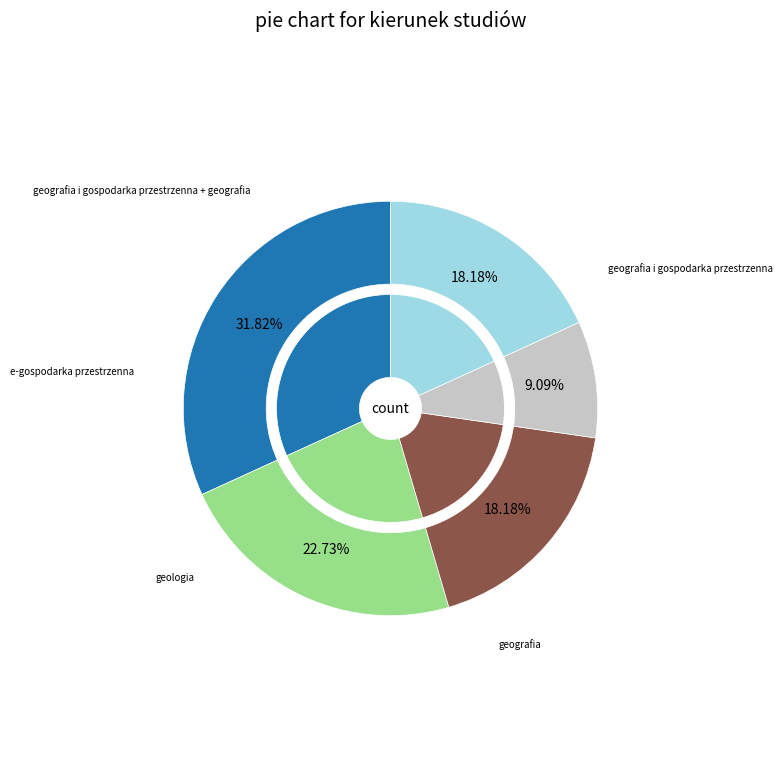

What is the smallest slice in the pie chart?

e-gospodarka przestrzenna